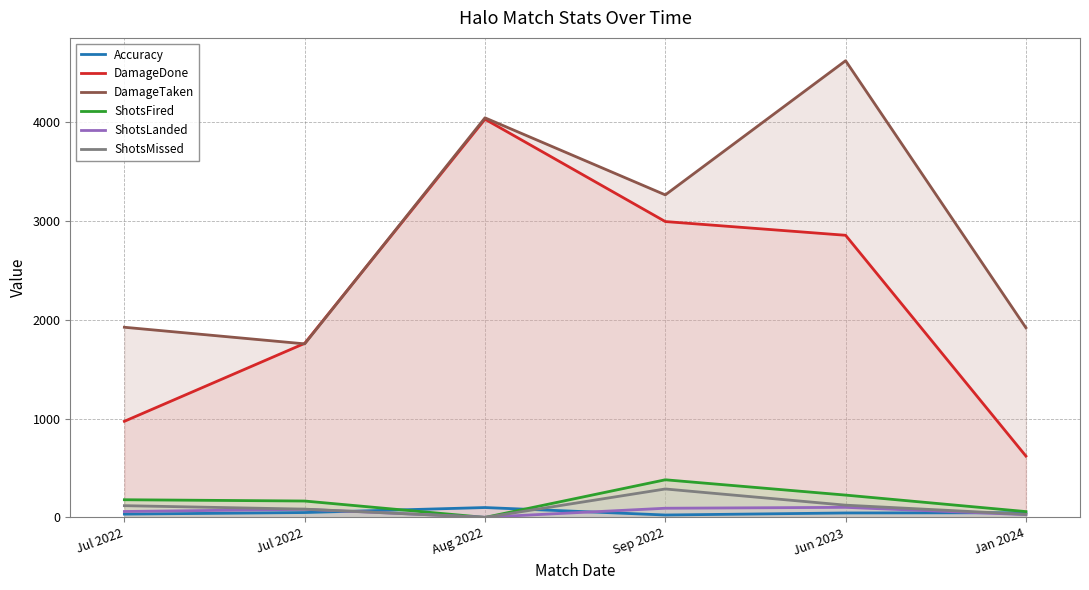

Which series changed the most between Aug 2022 and Jan 2024?

DamageDone